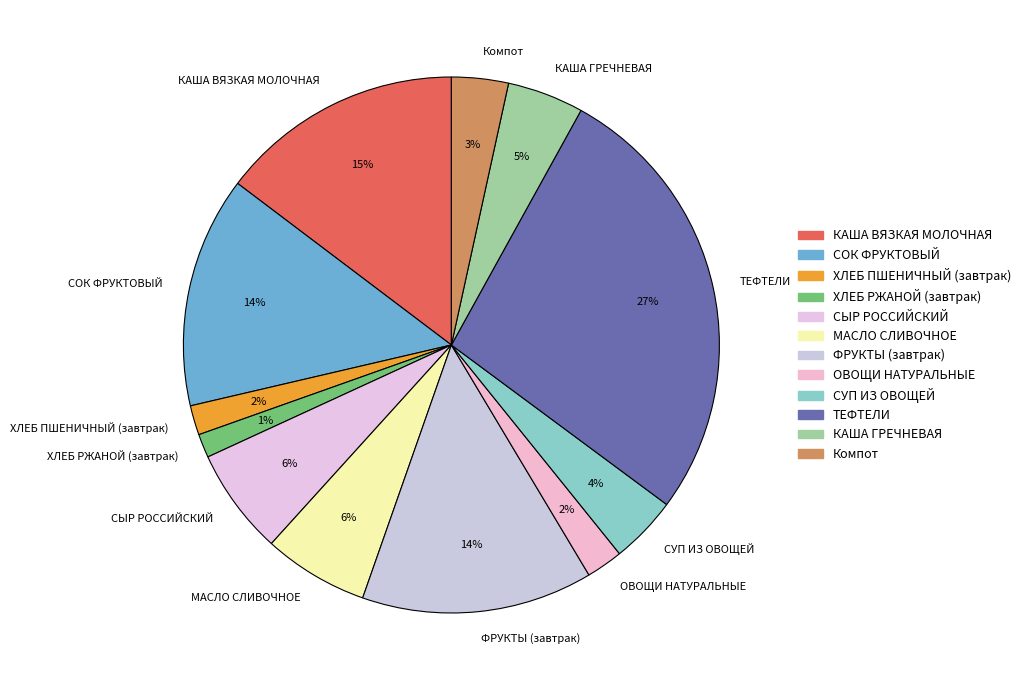

Do ФРУКТЫ (завтрак) and ХЛЕБ ПШЕНИЧНЫЙ (завтрак) together represent more than half of the pie?

No